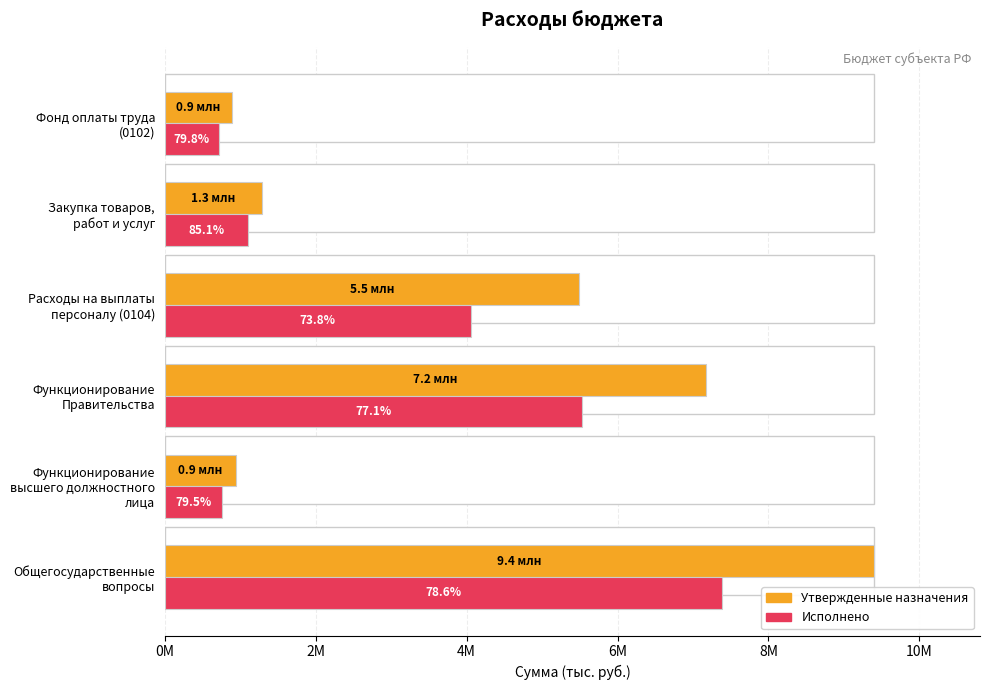

What is the average value of the Утвержденные назначения series?

4199333.3